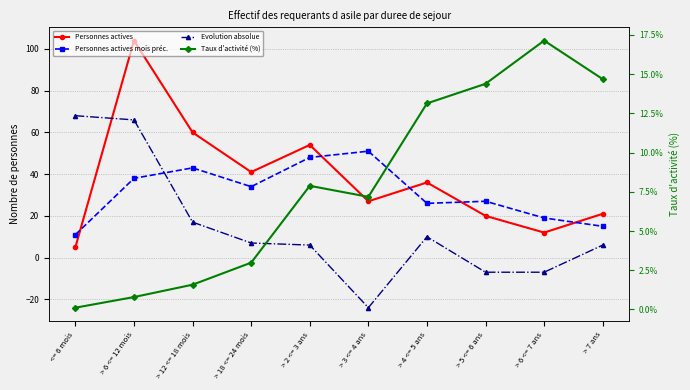

Which series ends up on top after the final intersection of Personnes actives and Personnes actives mois préc.?

Personnes actives